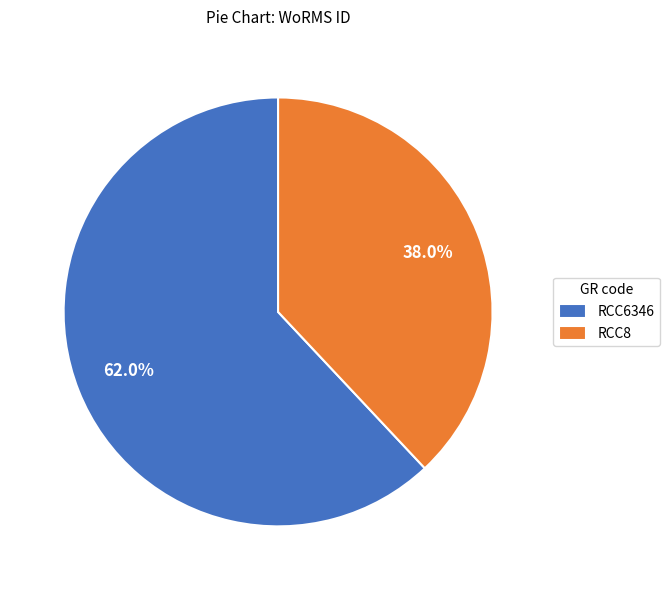

To the nearest percent, what is the difference between the RCC8 and RCC6346 slice percentages?

24%